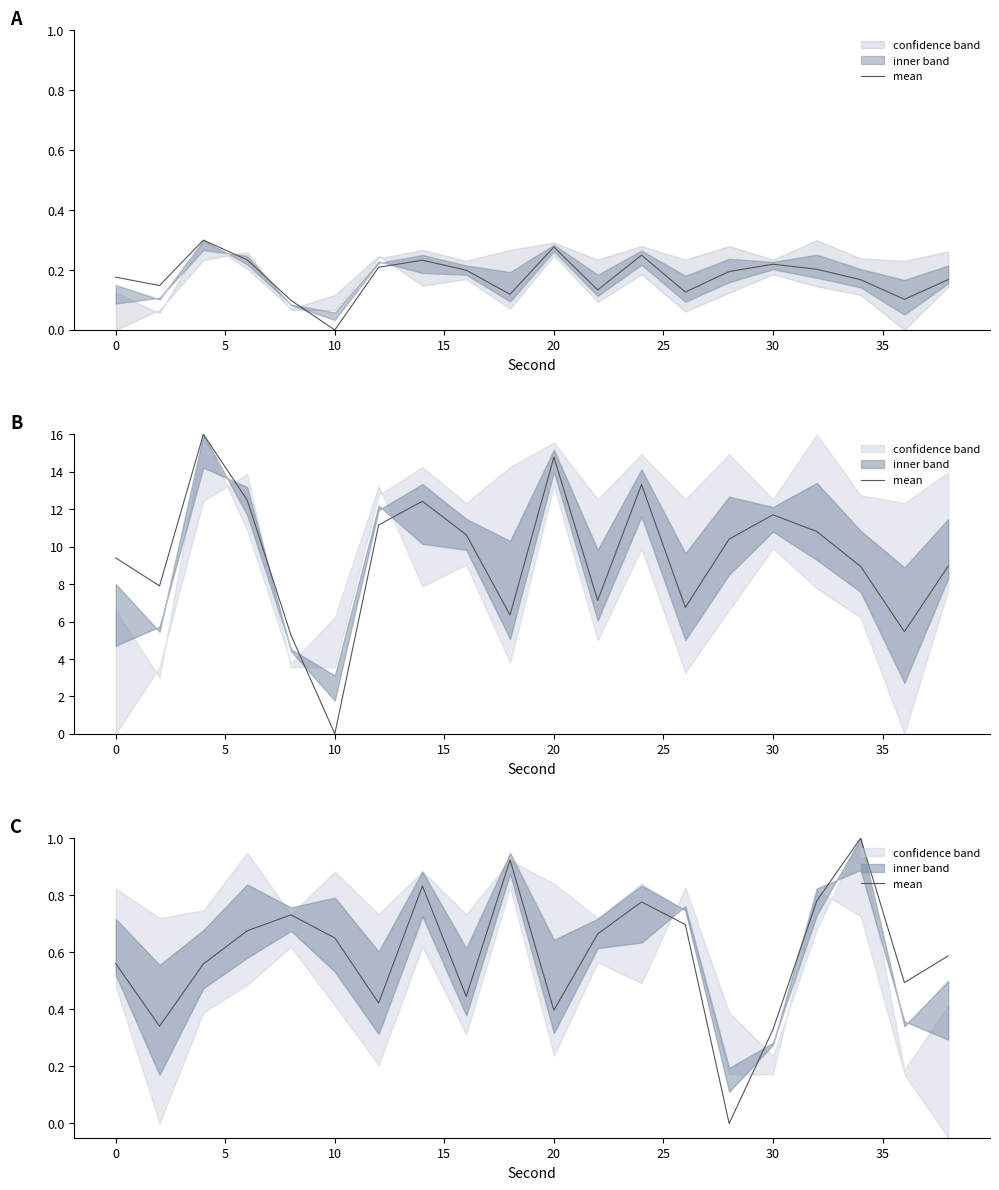

How many lines are shown in the chart?

1